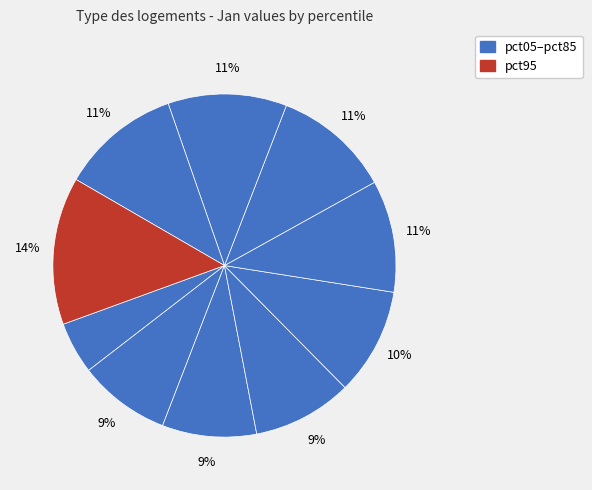

How many slices are in this pie chart?

10